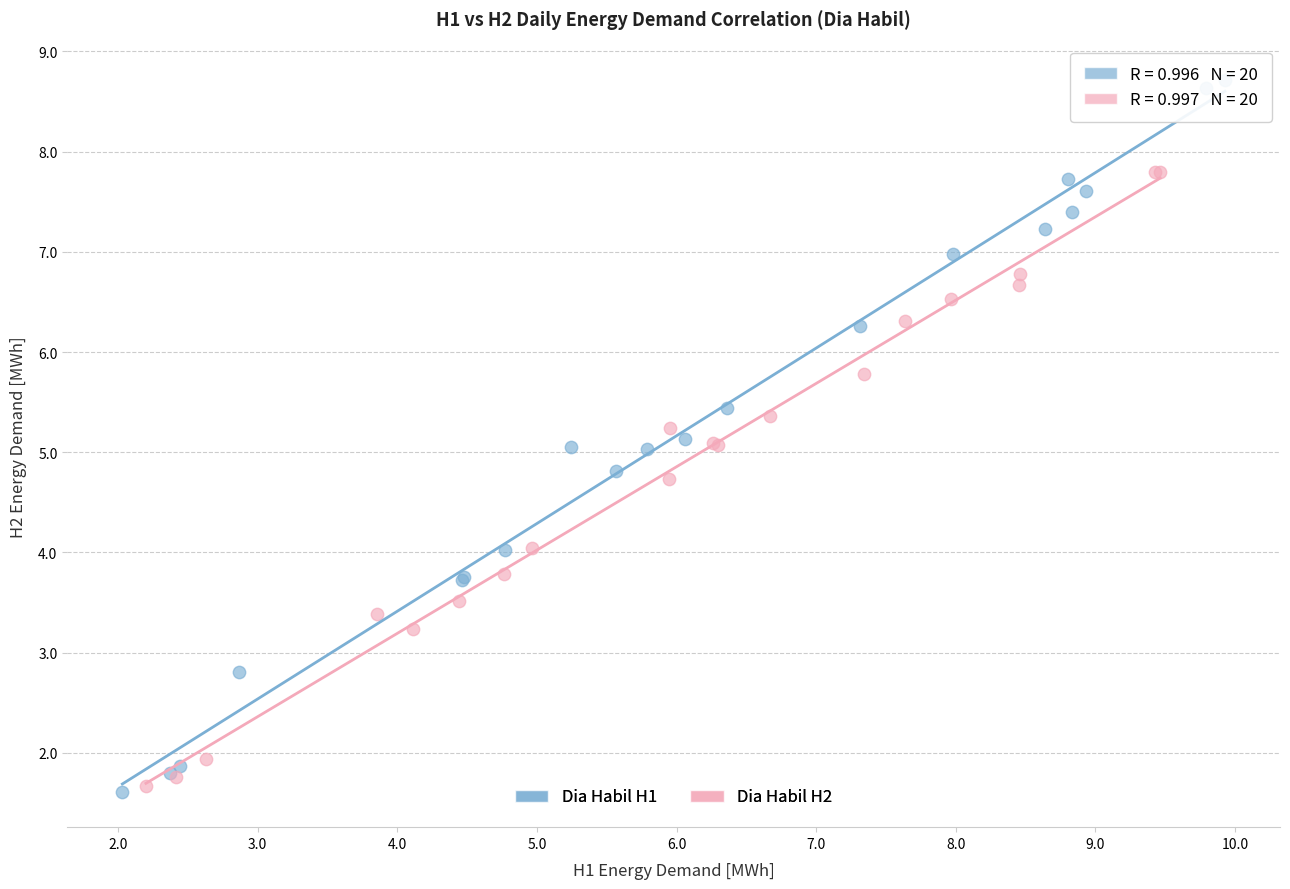

Which series has the widest spread of Y values?

Dia Habil H1